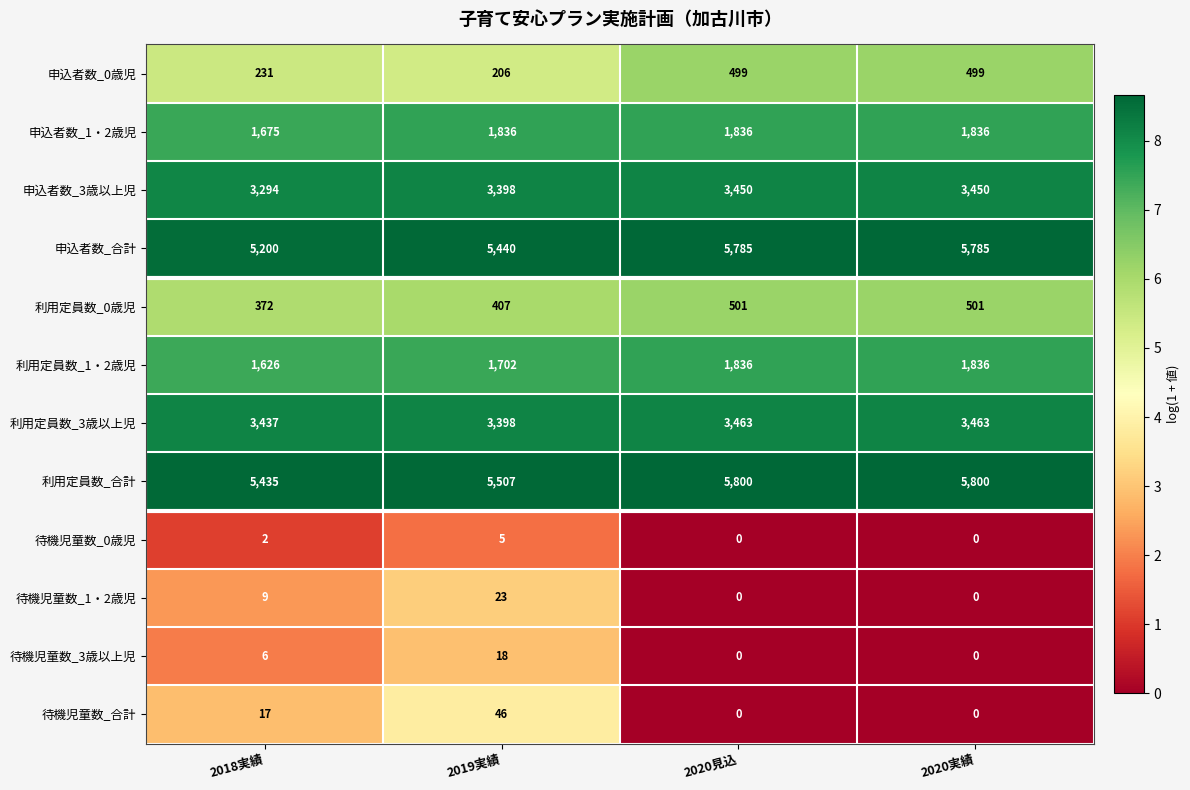

Is it true that 利用定員数_合計 equals 3147 at 2020実績?

False